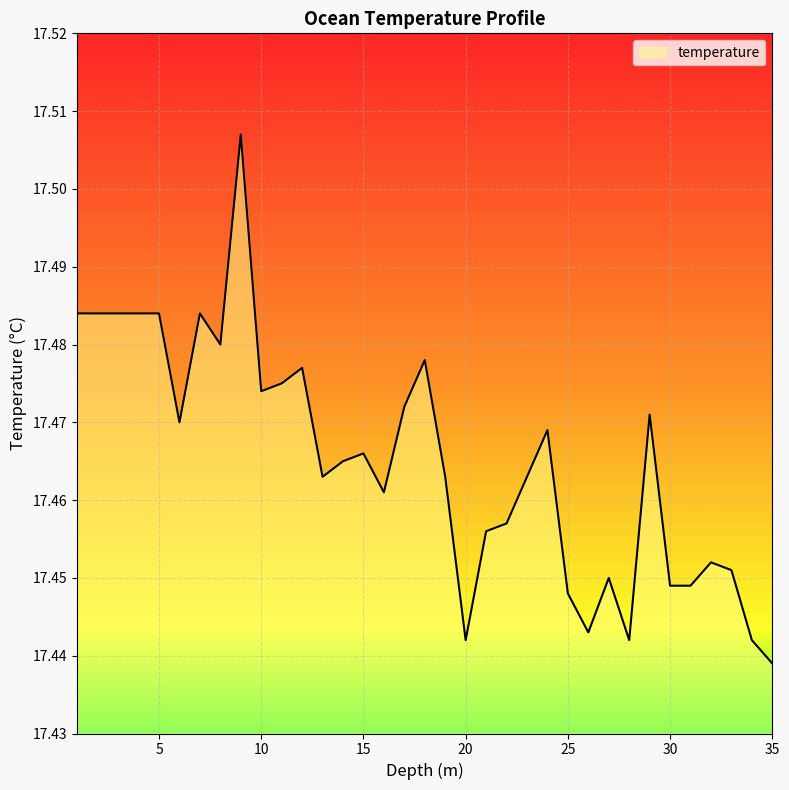

Is this an area chart (filled region under the line)?

Yes